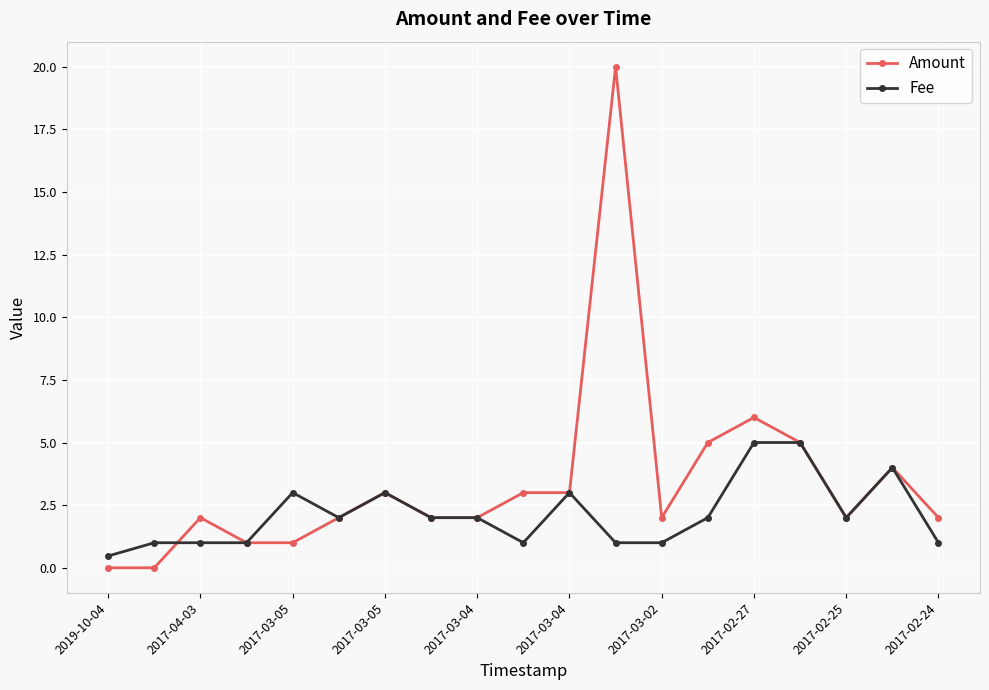

Which series has the widest spread of values?

Amount